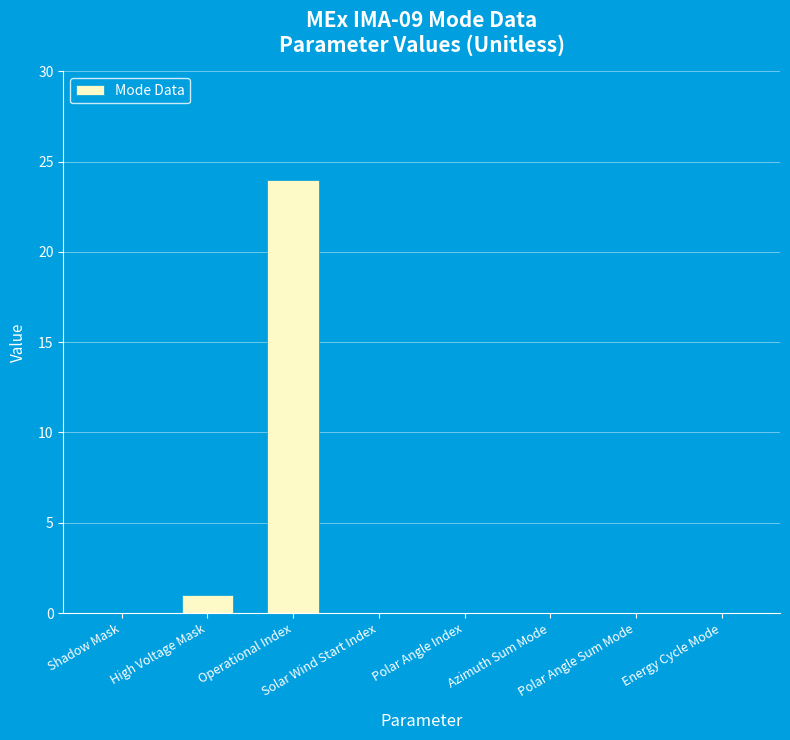

What is the greatest value displayed?

24